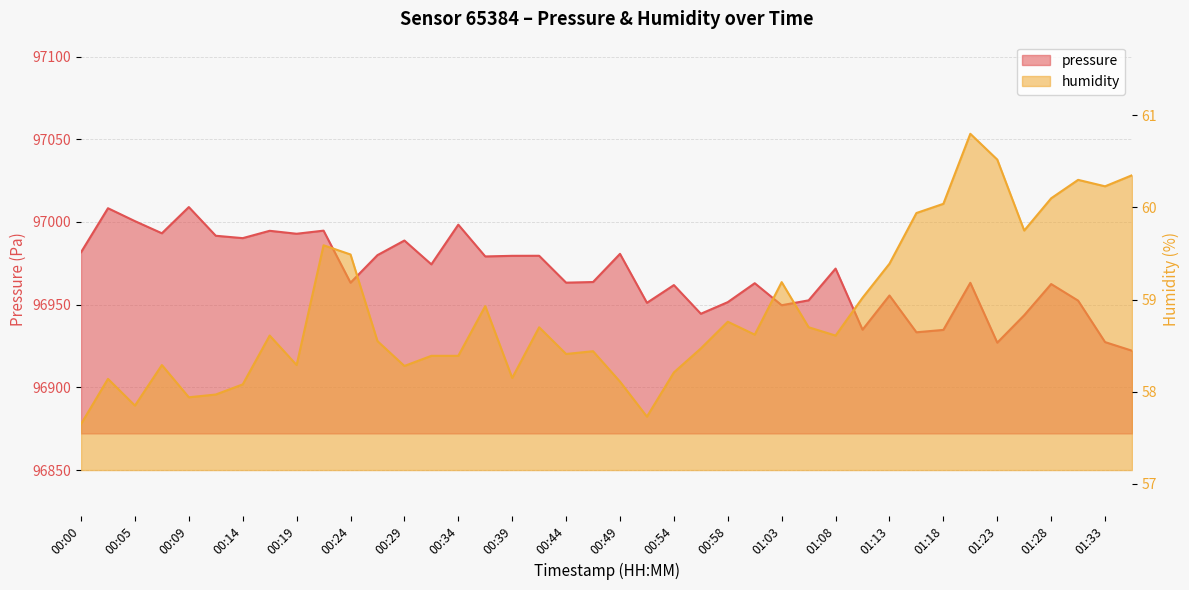

True or false: pressure has a value of 96963.3 at 00:44.

True